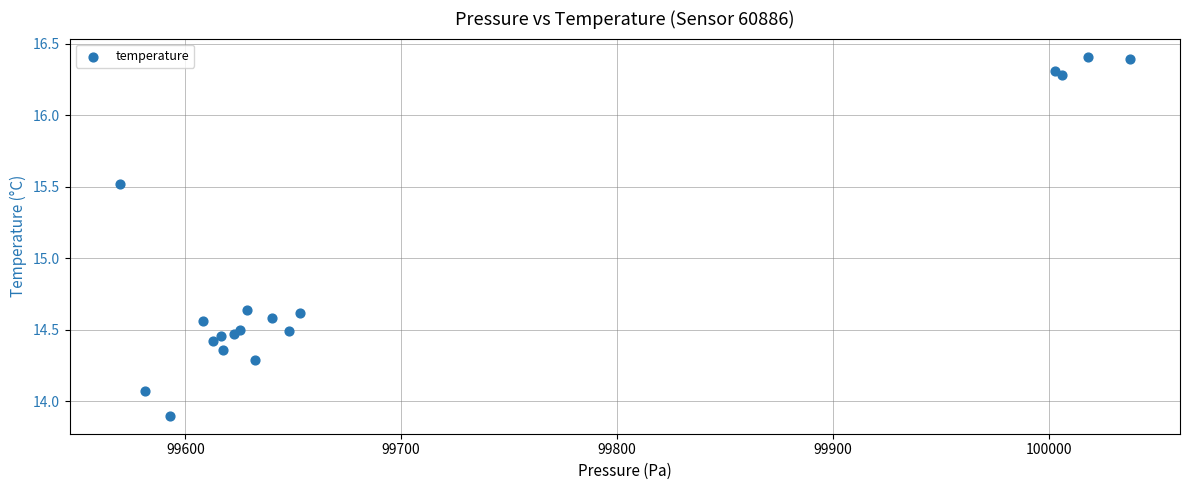

What is the range of Y values (max minus min)?

2.5